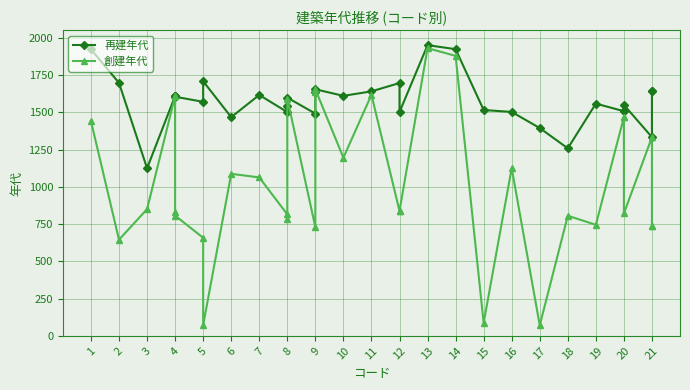

Which series has the widest spread of values?

創建年代